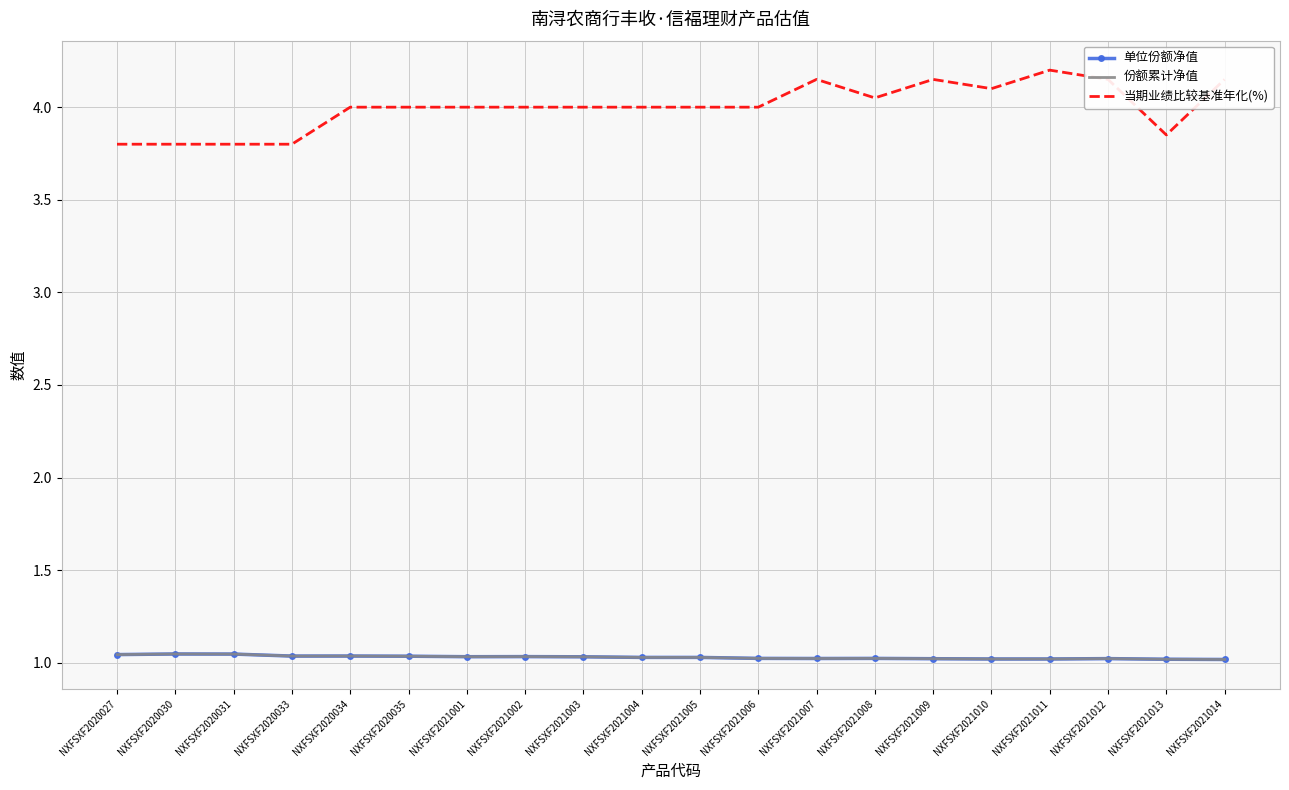

How many data points in 当期业绩比较基准年化(%) are less than 4?

5